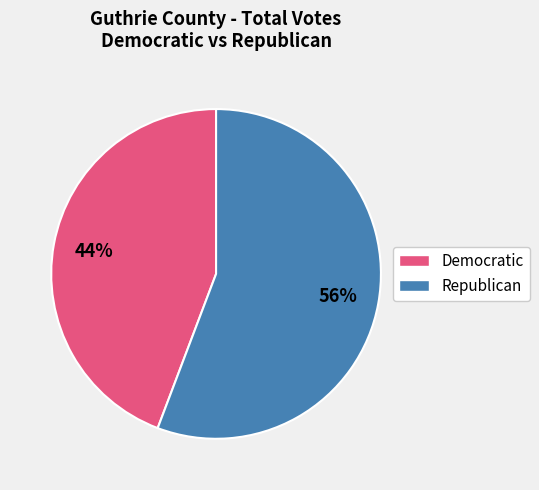

Does any single category account for the majority?

Yes